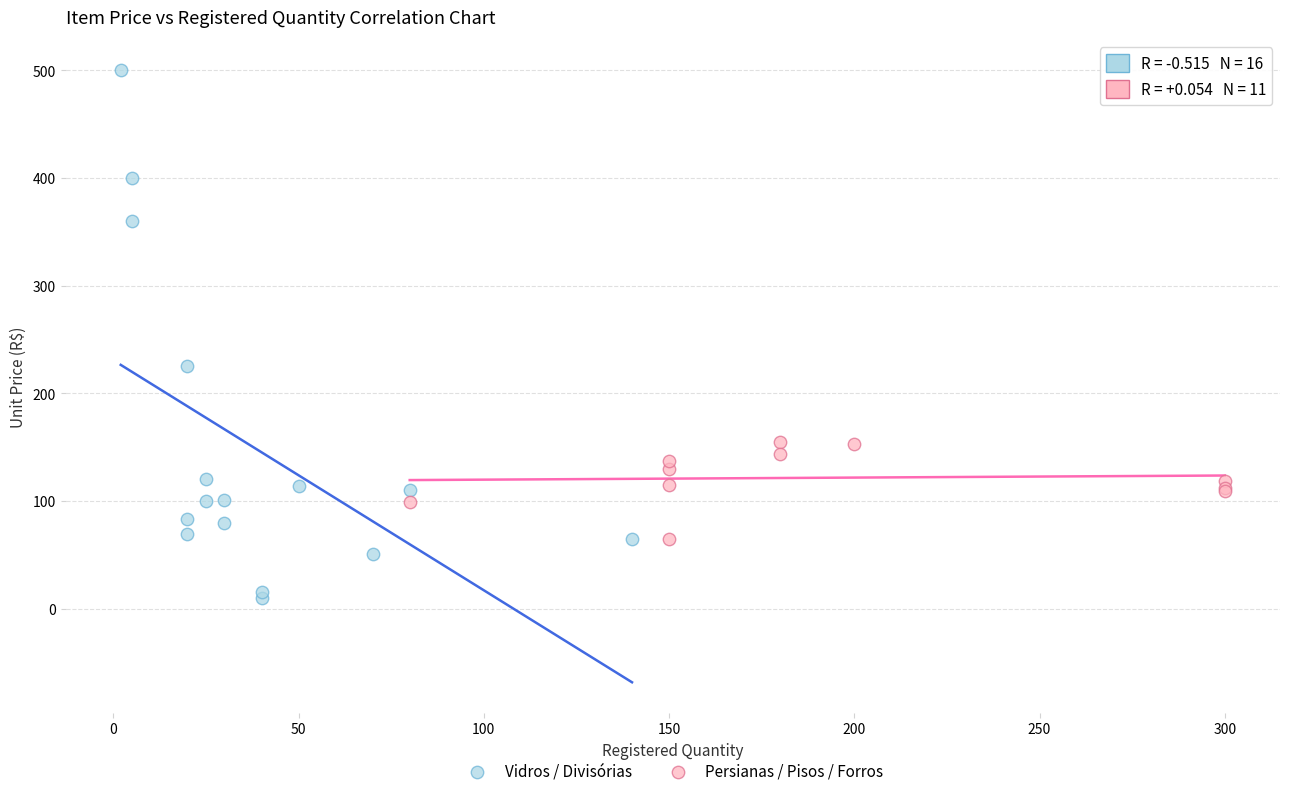

Which series has the largest Y range (max minus min)?

Vidros / Divisórias